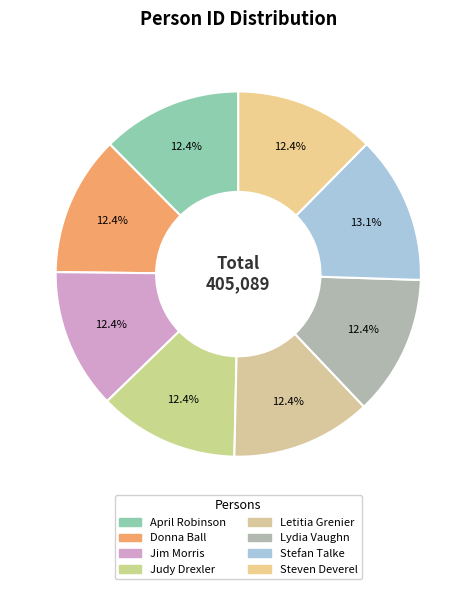

Rank the categories by value from highest to lowest.

Stefan Talke, April Robinson, Jim Morris, Judy Drexler, Lydia Vaughn, Letitia Grenier, Donna Ball, Steven Deverel